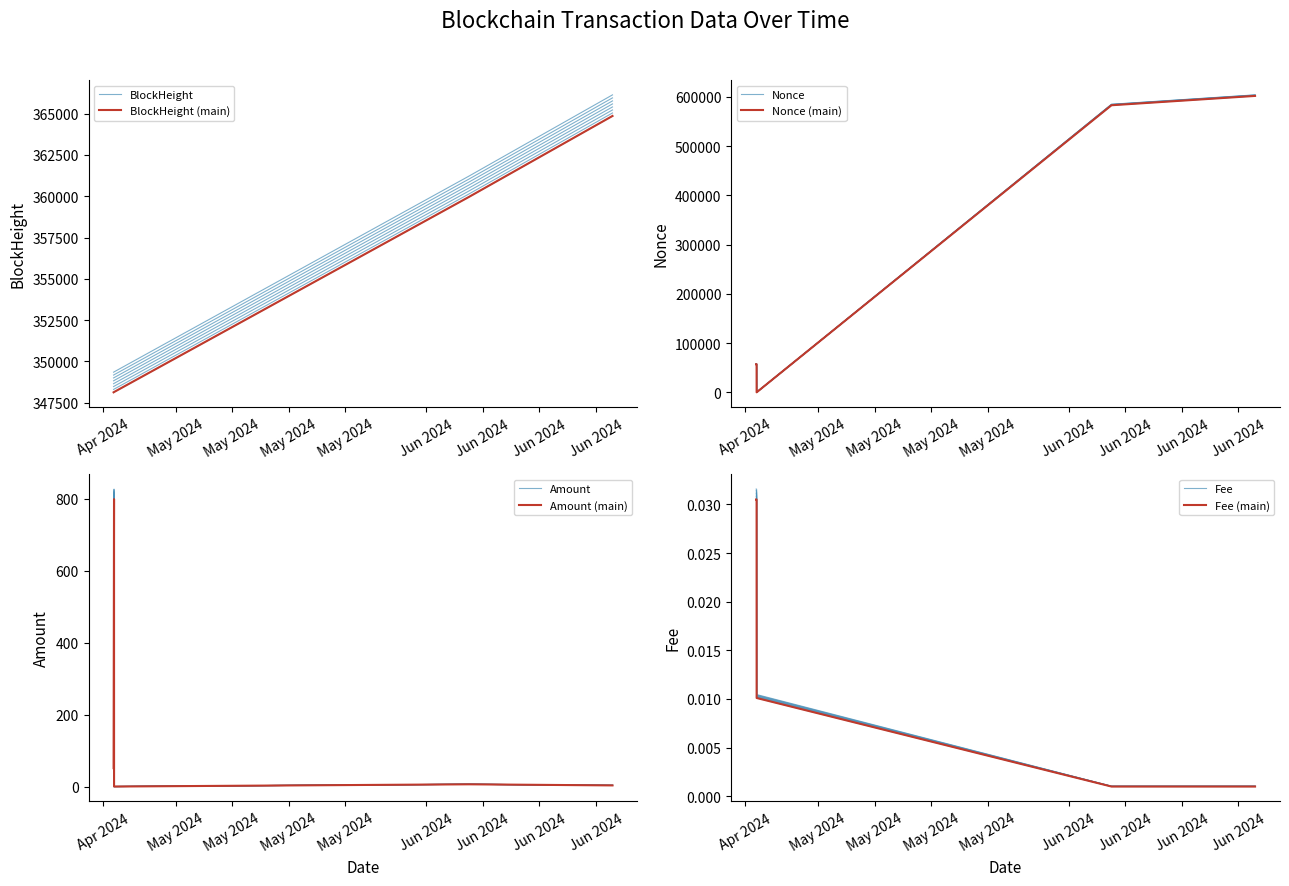

True or false: Nonce and Amount intersect in this chart.

False